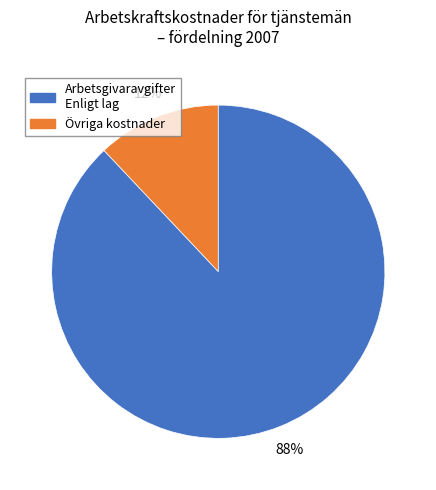

To the nearest percent, what is the difference between the largest and smallest slice percentages?

76%